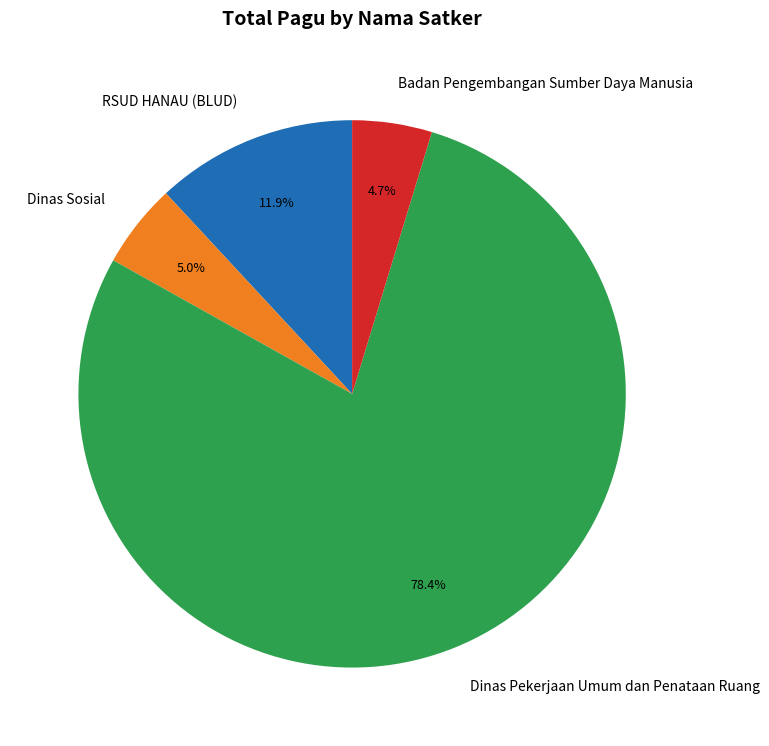

To the nearest percent, what percentage of the pie is Dinas Pekerjaan Umum dan Penataan Ruang?

78%